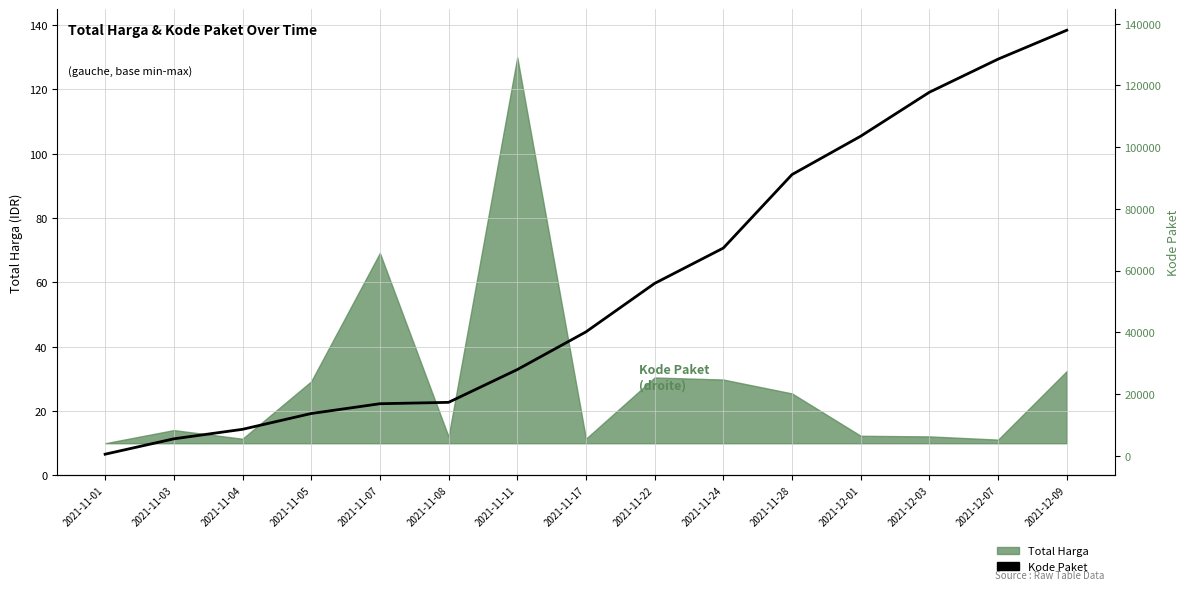

The chart shows a value of 67279 at 2021-11-24. True or false?

True